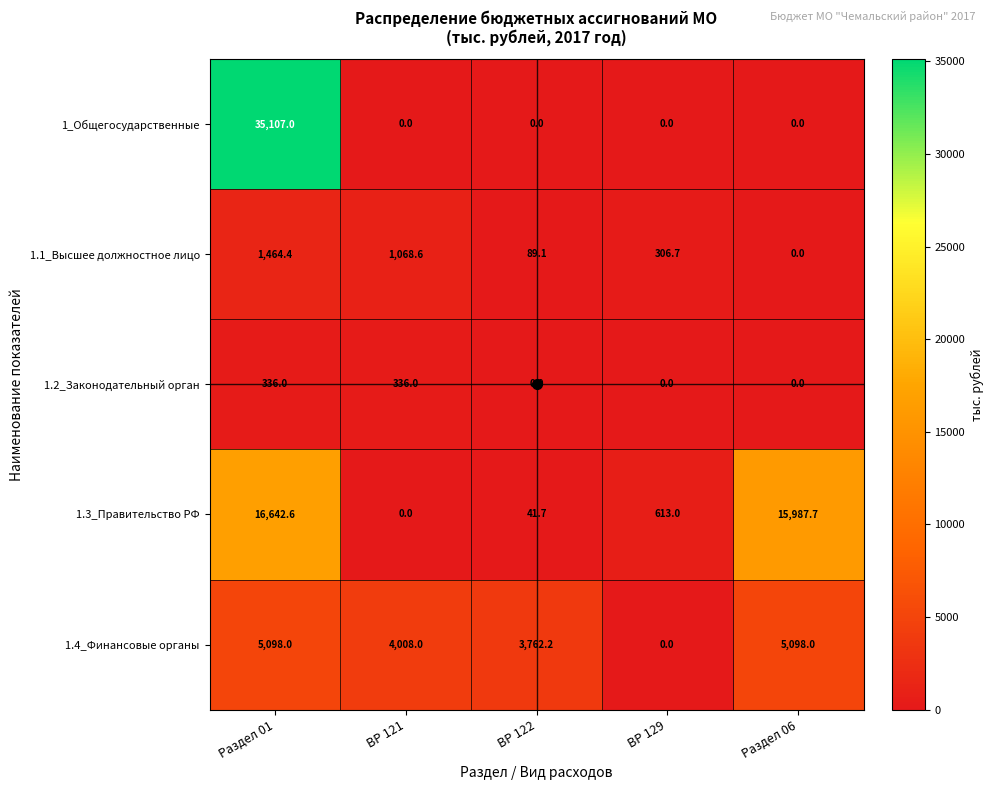

What is the sum of all 1.4_Финансовые органы values?

17966.2